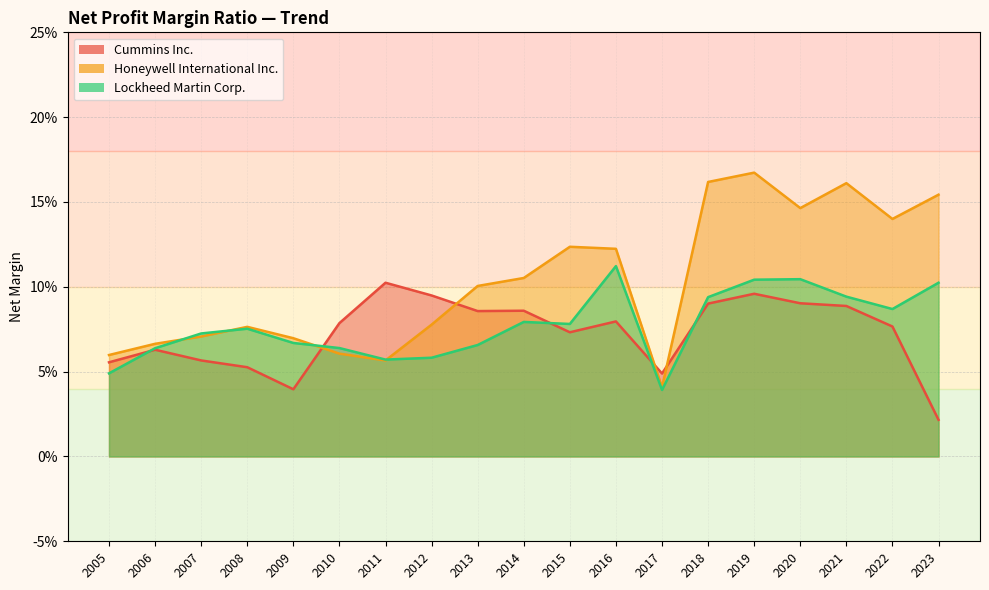

Which series has the largest total across all categories?

Honeywell International Inc.